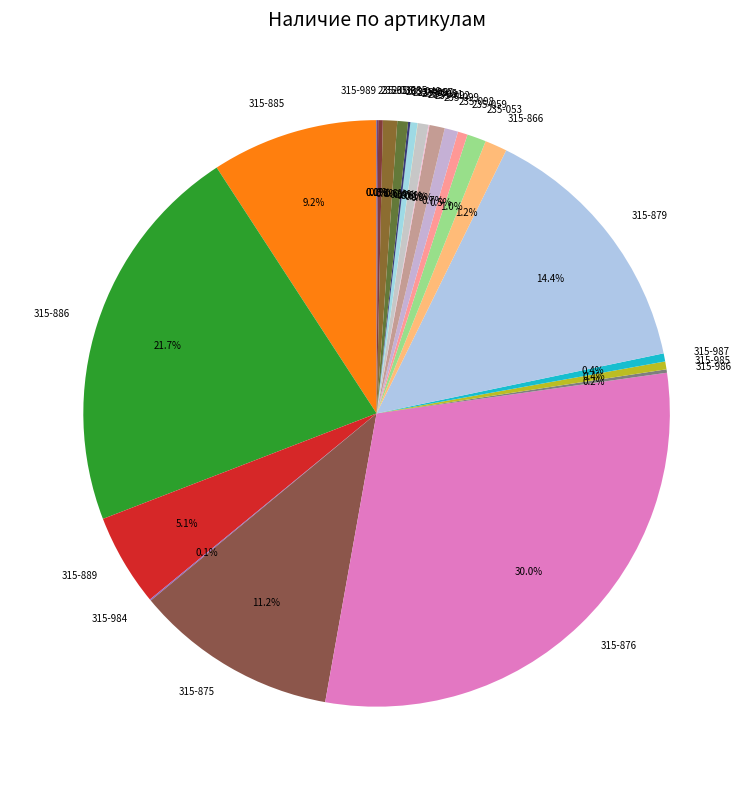

To the nearest percent, what portion does 315-889 represent?

5%